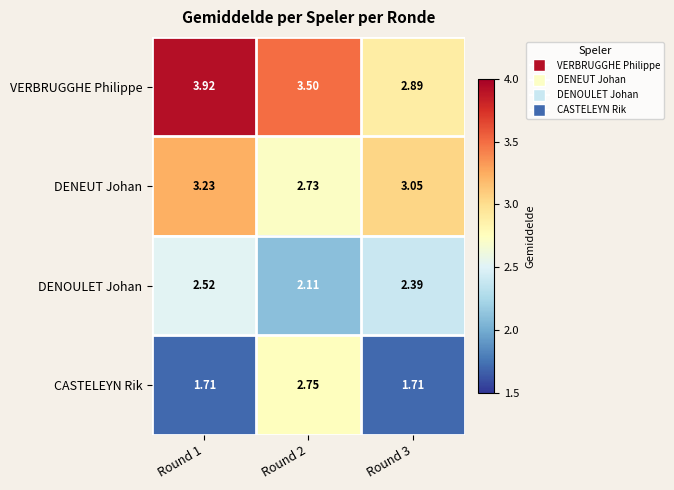

Which series has the largest total across all categories?

VERBRUGGHE Philippe